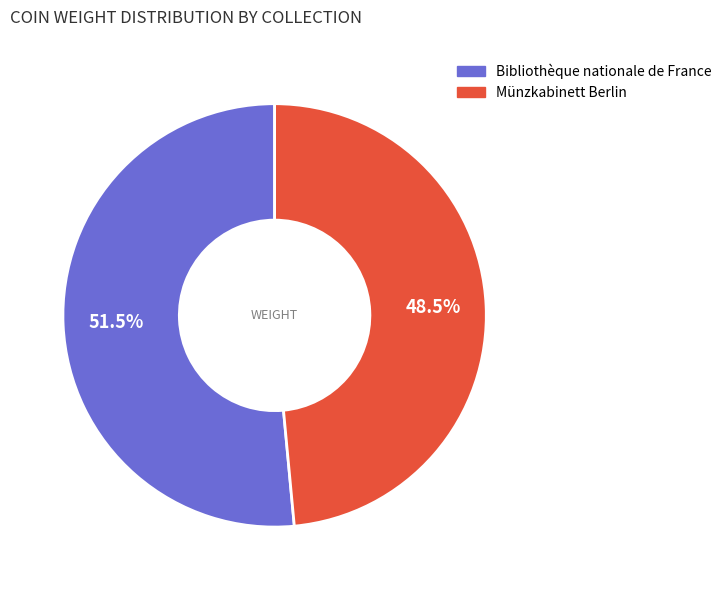

Combined, do Bibliothèque nationale de France and Münzkabinett Berlin account for over 50%?

Yes